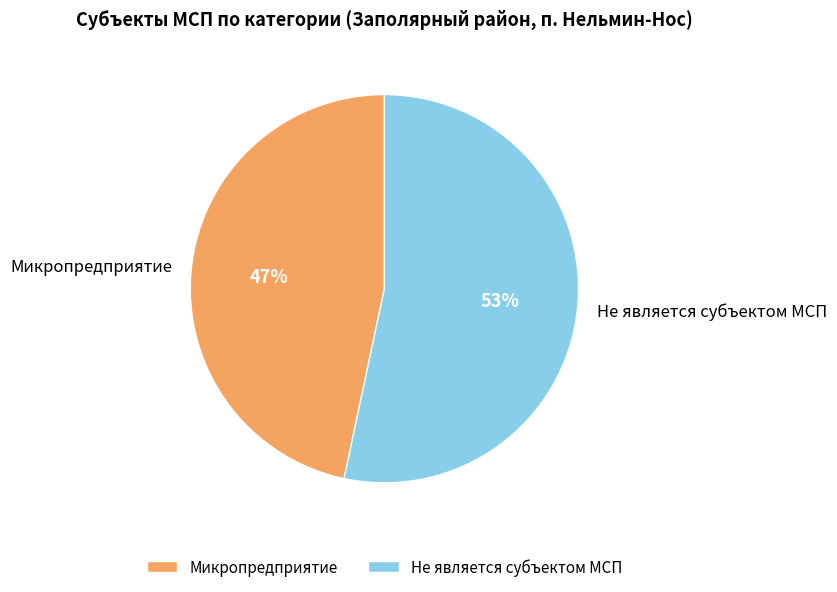

Rank the categories by value from lowest to highest.

Микропредприятие, Не является субъектом МСП